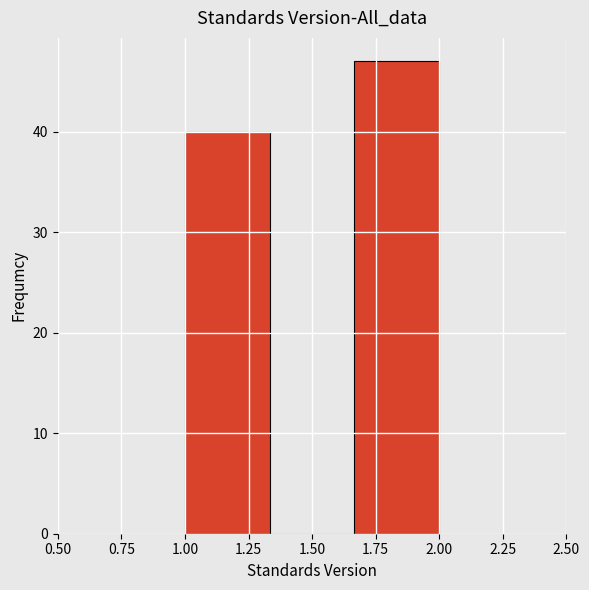

Reading left to right, transcribe this chart: for each bar, give the range it covers on the x-axis and its height. Neither the bar edges nor the heights are printed on the chart, so give them approximately, as read against the axes.

1.00 to 1.35: 40
1.35 to 1.65: 0
1.65 to 2.00: 47